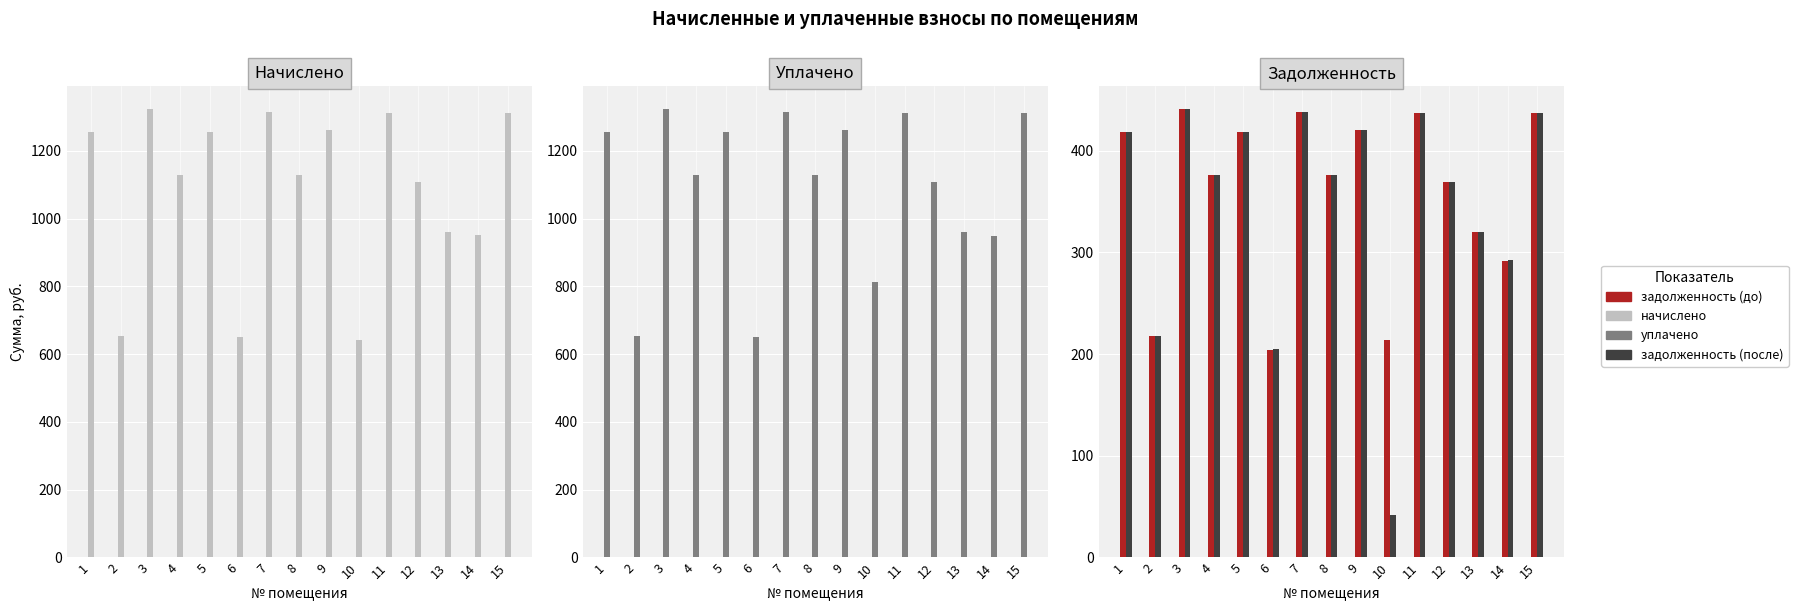

Between 2 and 15, which series saw the biggest shift?

начислено